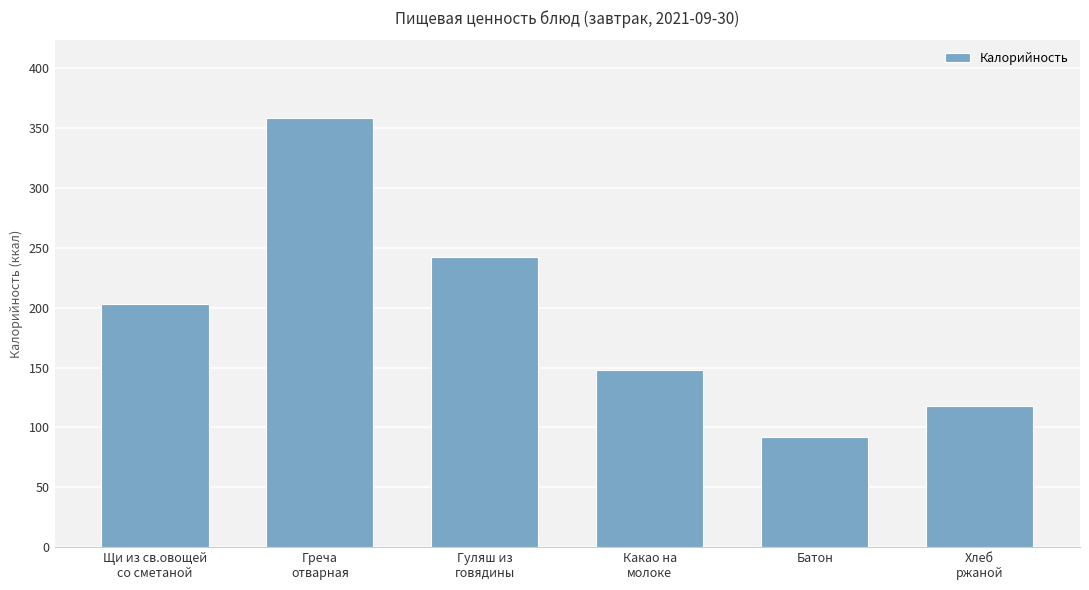

Reading right to left, list all the values displayed in this chart.

118.0	91.7	147.7	242.4	358.6	203.3